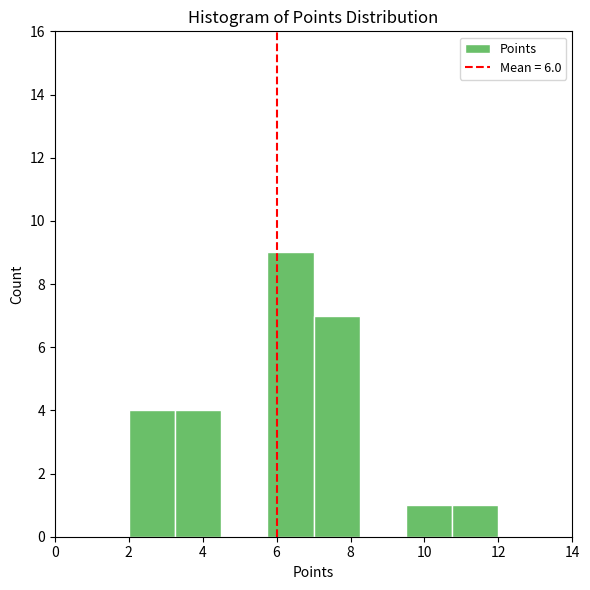

Reading left to right, transcribe this chart: for each bar, give the range it covers on the x-axis and its height. Neither the bar edges nor the heights are printed on the chart, so give them approximately, as read against the axes.

2.00 to 3.25: 4
3.25 to 4.50: 4
4.50 to 5.75: 0
5.75 to 7.00: 9
7.00 to 8.25: 7
8.25 to 9.50: 0
9.50 to 10.75: 1
10.75 to 12.00: 1